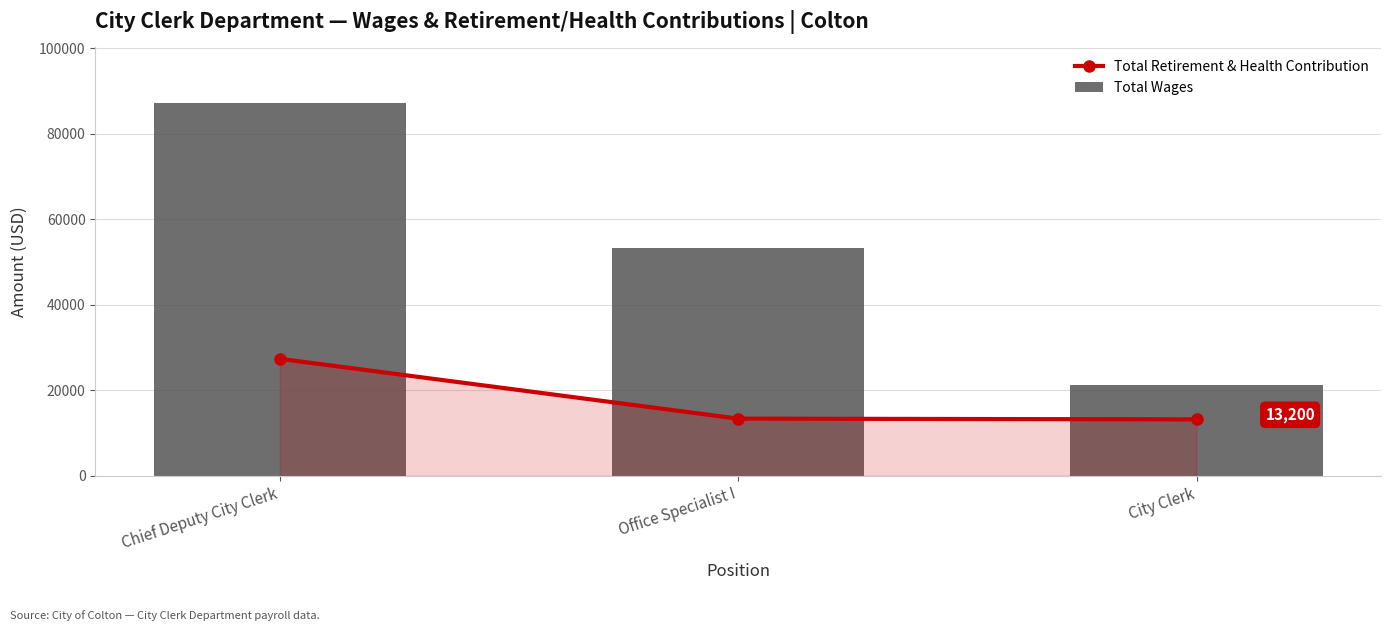

Reading left to right, what are all the values shown in this chart?

Total Retirement & Health Contribution: Chief Deputy City Clerk=27358	Office Specialist I=13368	City Clerk=13200
Total Wages: Chief Deputy City Clerk=87093	Office Specialist I=53191	City Clerk=21223